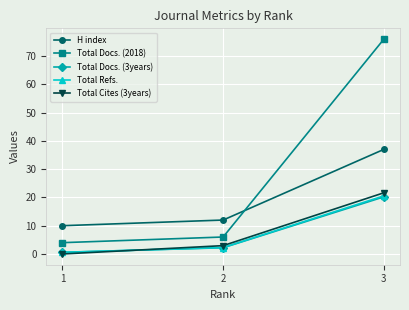

What are all the series names shown in the legend?

H index, Total Docs. (2018), Total Docs. (3years), Total Refs., Total Cites (3years)